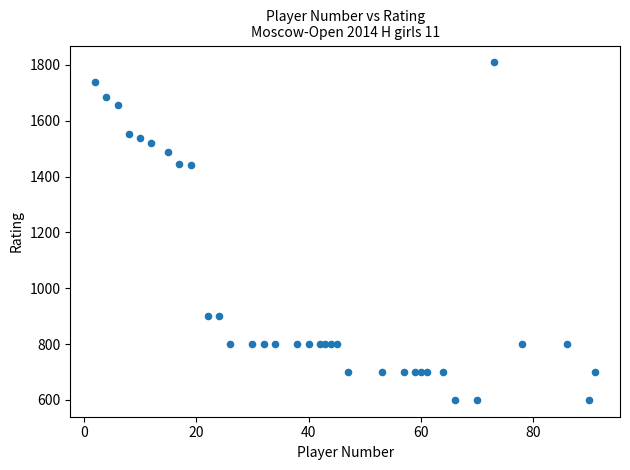

What is the range of X values (max minus min)?

89